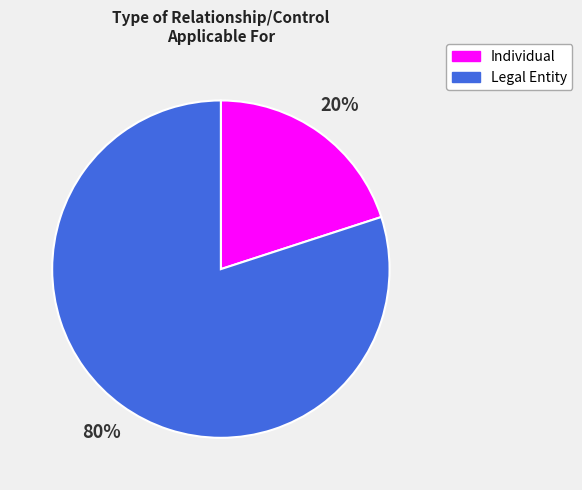

How many slices are in this pie chart?

2